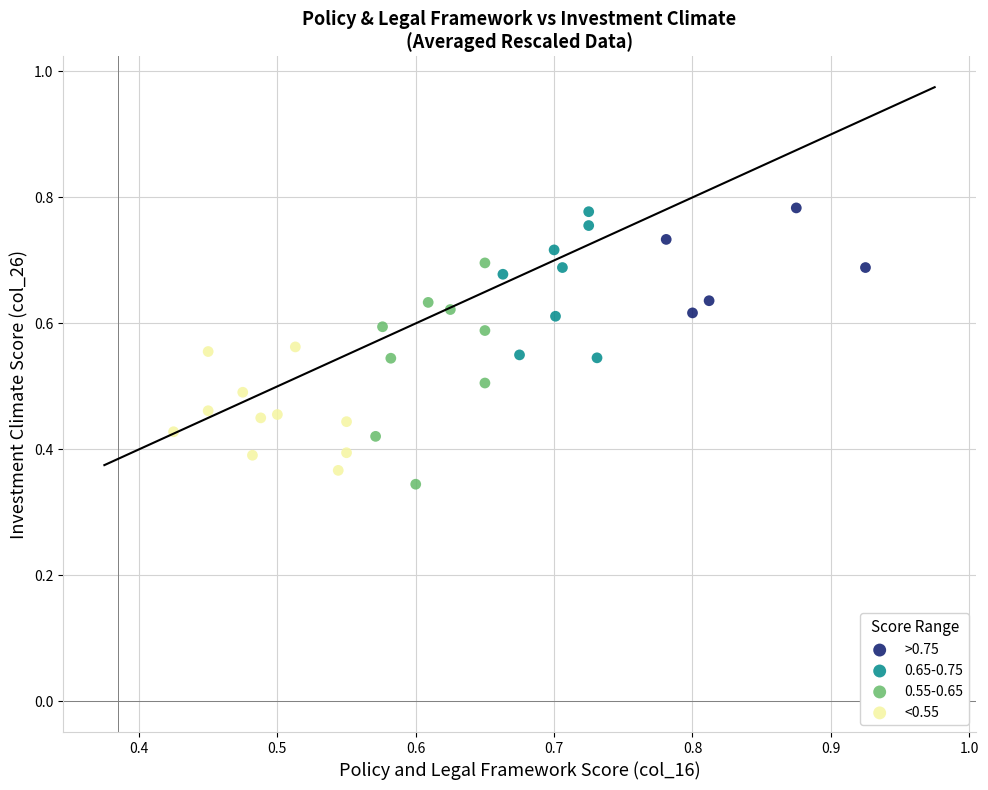

Which series has the widest spread of Y values?

0.55-0.65